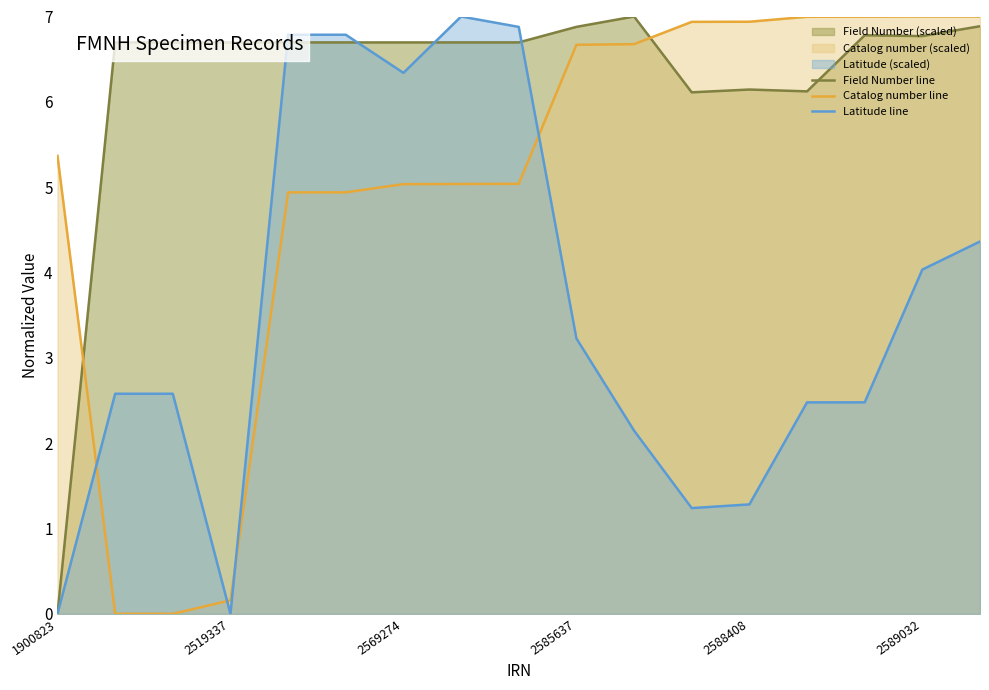

What is the sum of all Field Number line values?

106.3